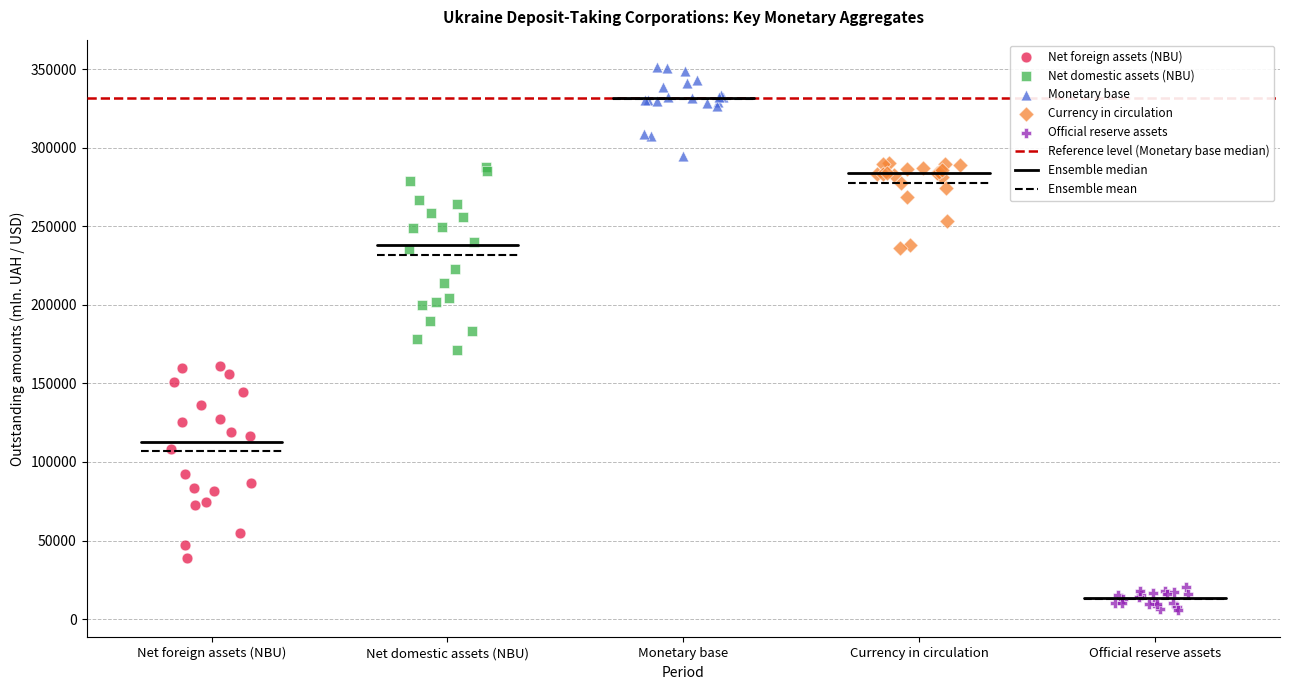

Which series contains the highest Y value?

Monetary base